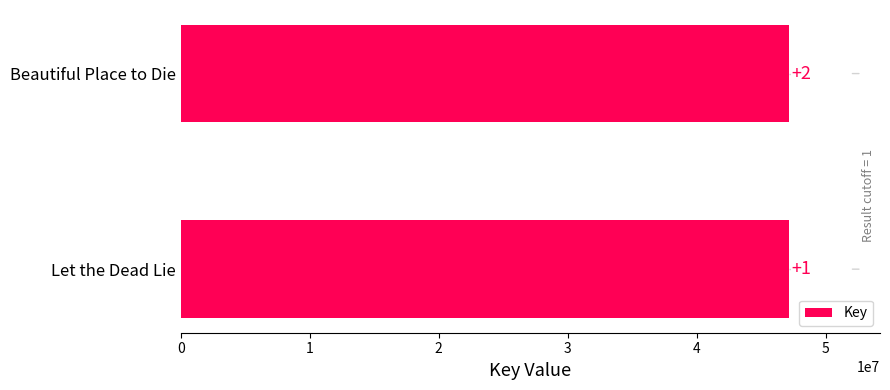

Rank the categories by value from highest to lowest.

Let the Dead Lie, Beautiful Place to Die